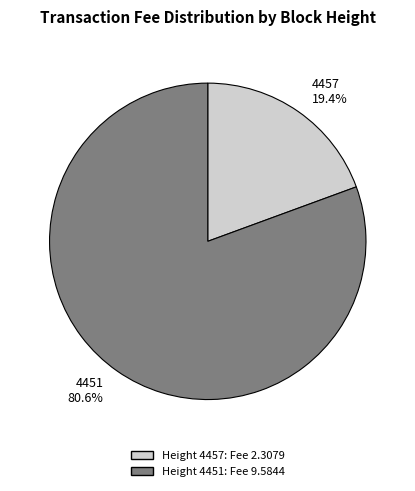

Is there a majority slice in this chart?

Yes